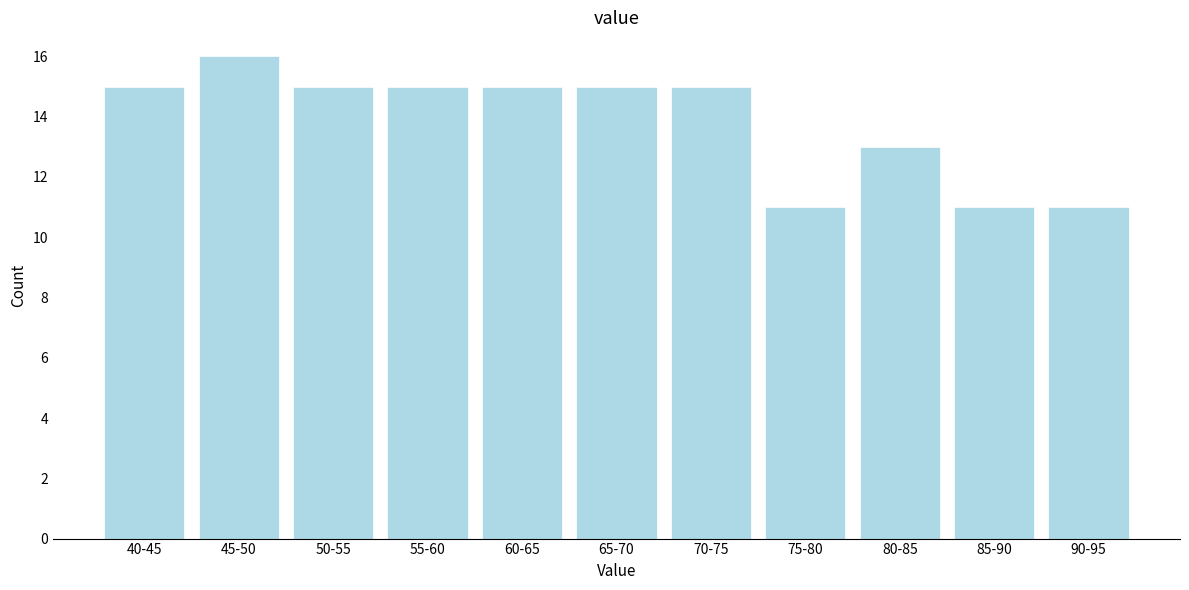

Reading left to right, extract all data points from this chart.

40-45=15	45-50=16	50-55=15	55-60=15	60-65=15	65-70=15	70-75=15	75-80=11	80-85=13	85-90=11	90-95=11